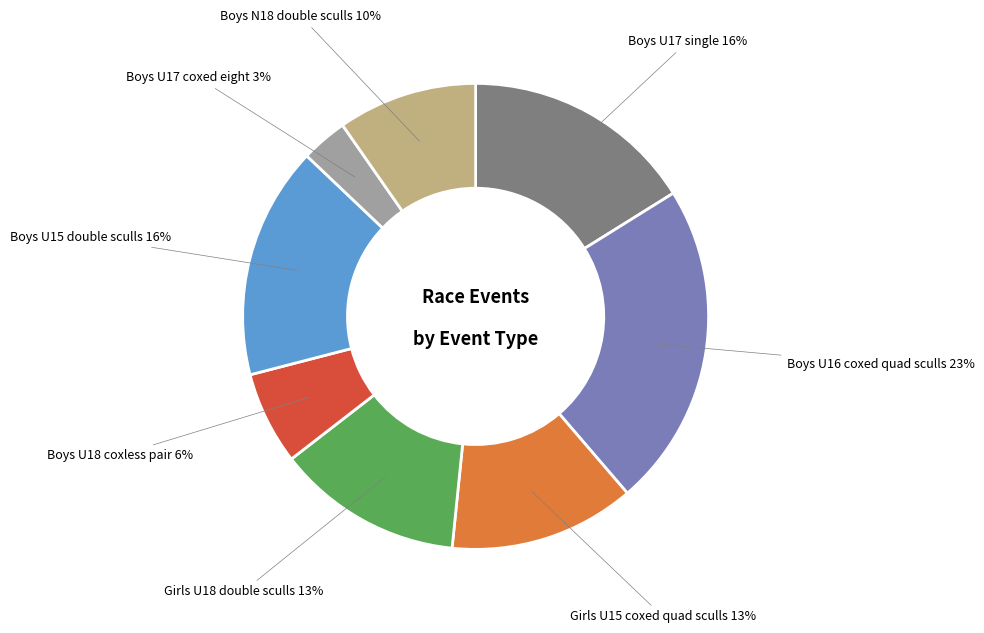

Is there a majority slice in this chart?

No